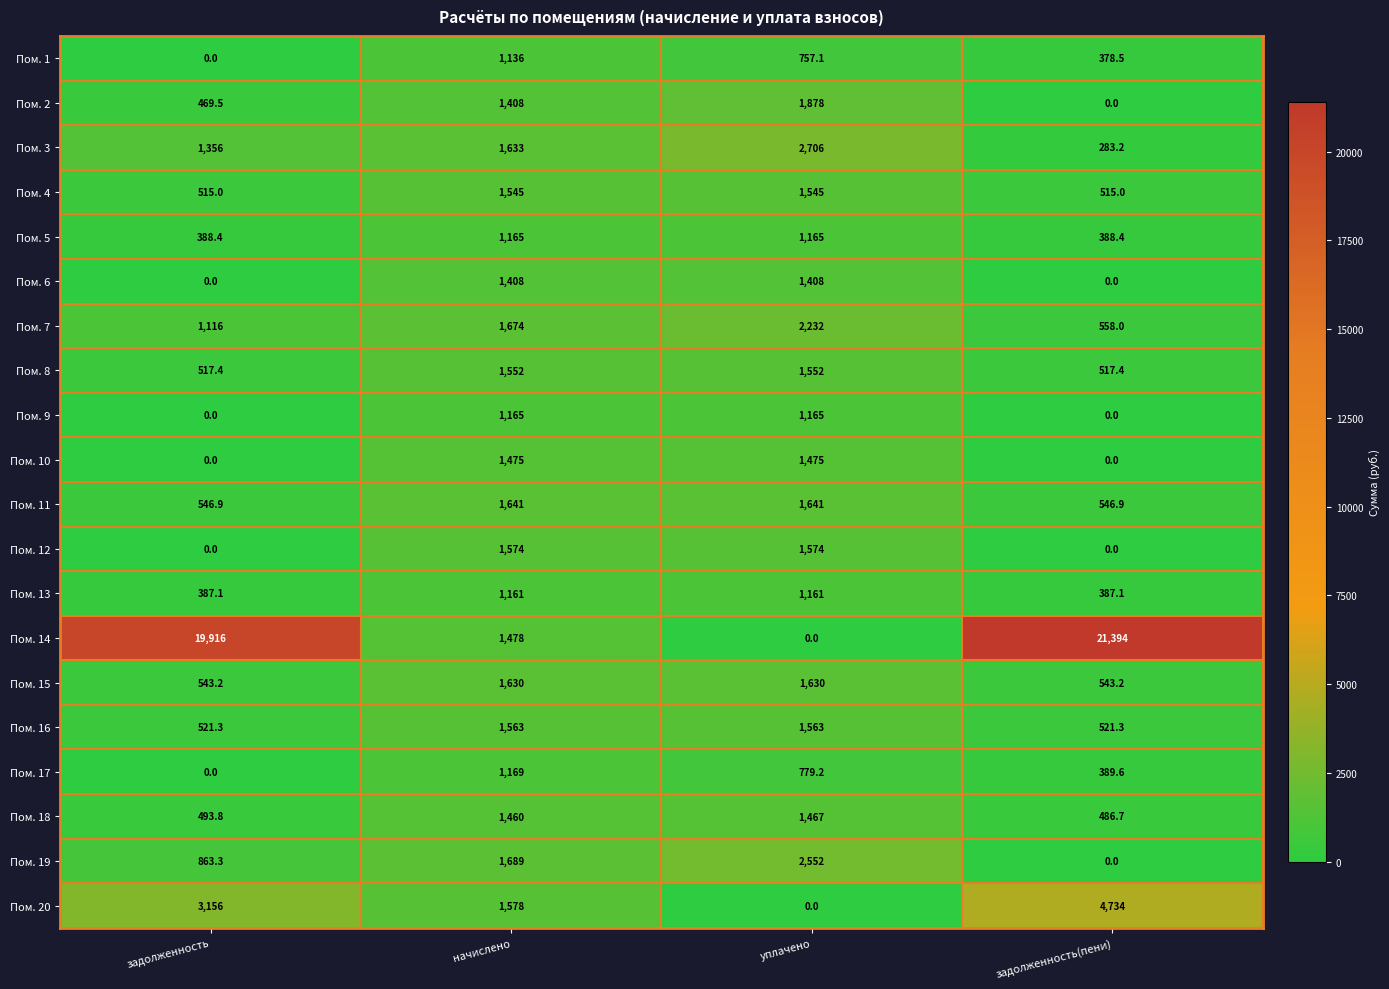

What is the greatest value displayed?

21394.0